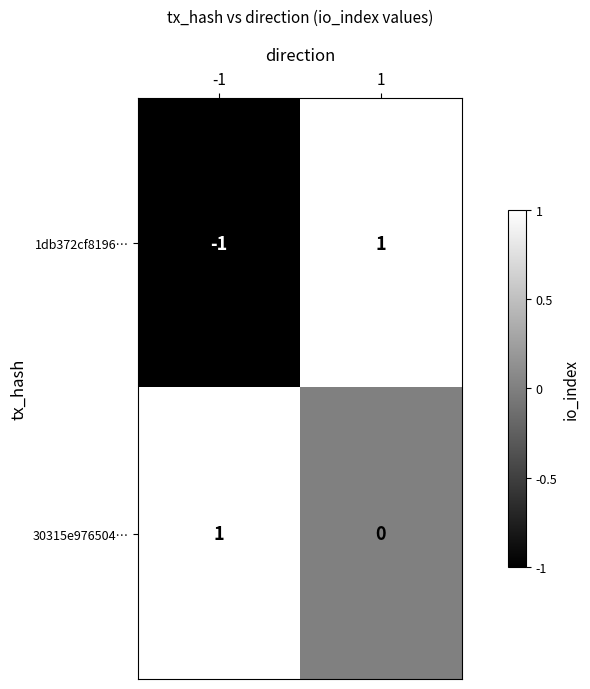

Reading left to right, list all the values displayed in this chart.

1db372cf8196…: -1=-1	1=1
30315e976504…: -1=1	1=0